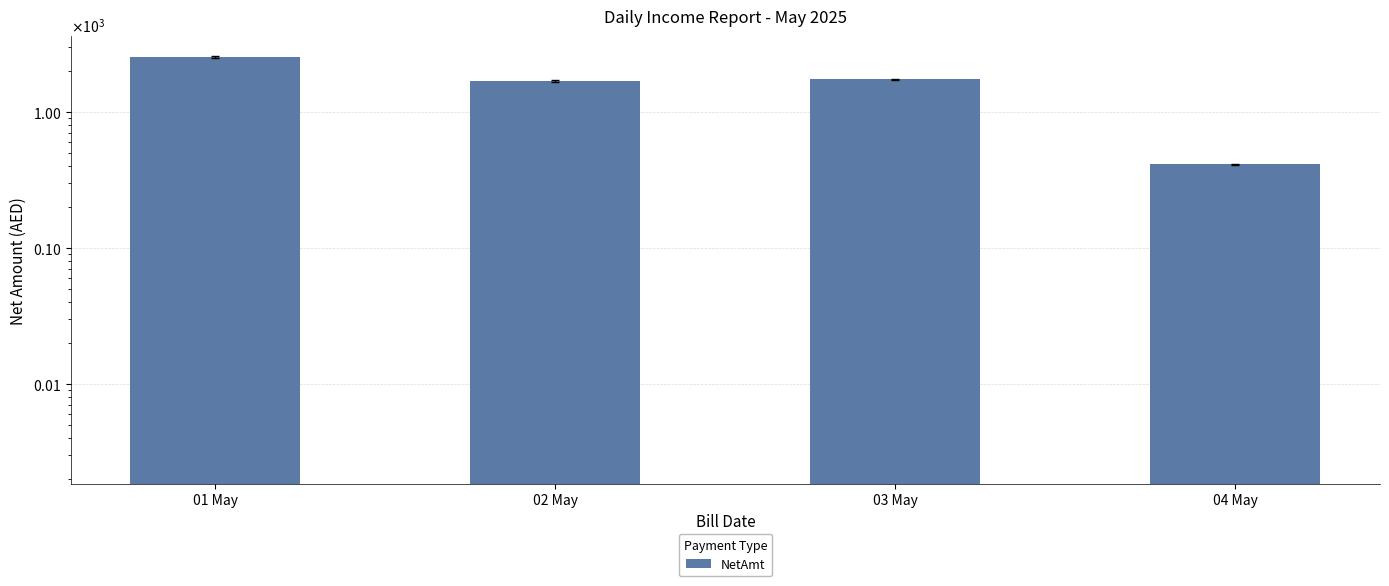

The chart shows a value of 3644 at 01 May. True or false?

False